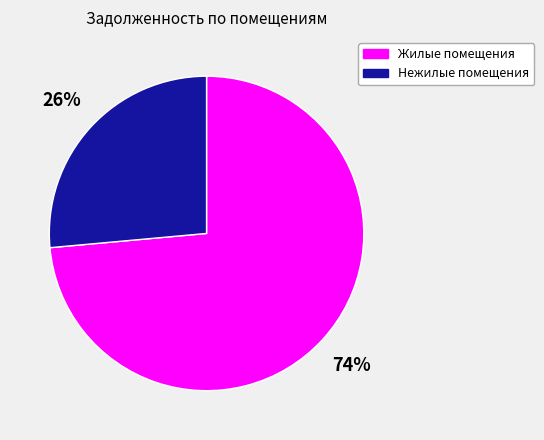

Count the number of slices in the pie.

2